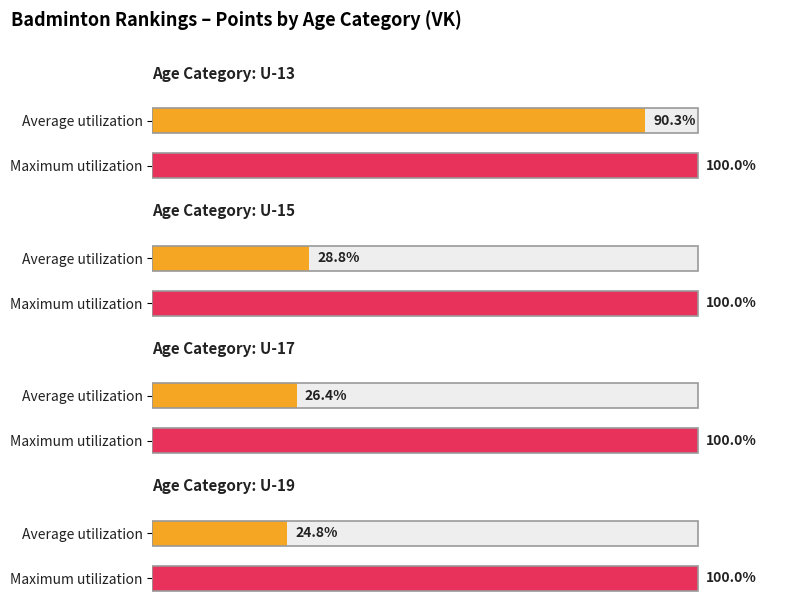

Between U-15 and U-17, which is larger?

U-15